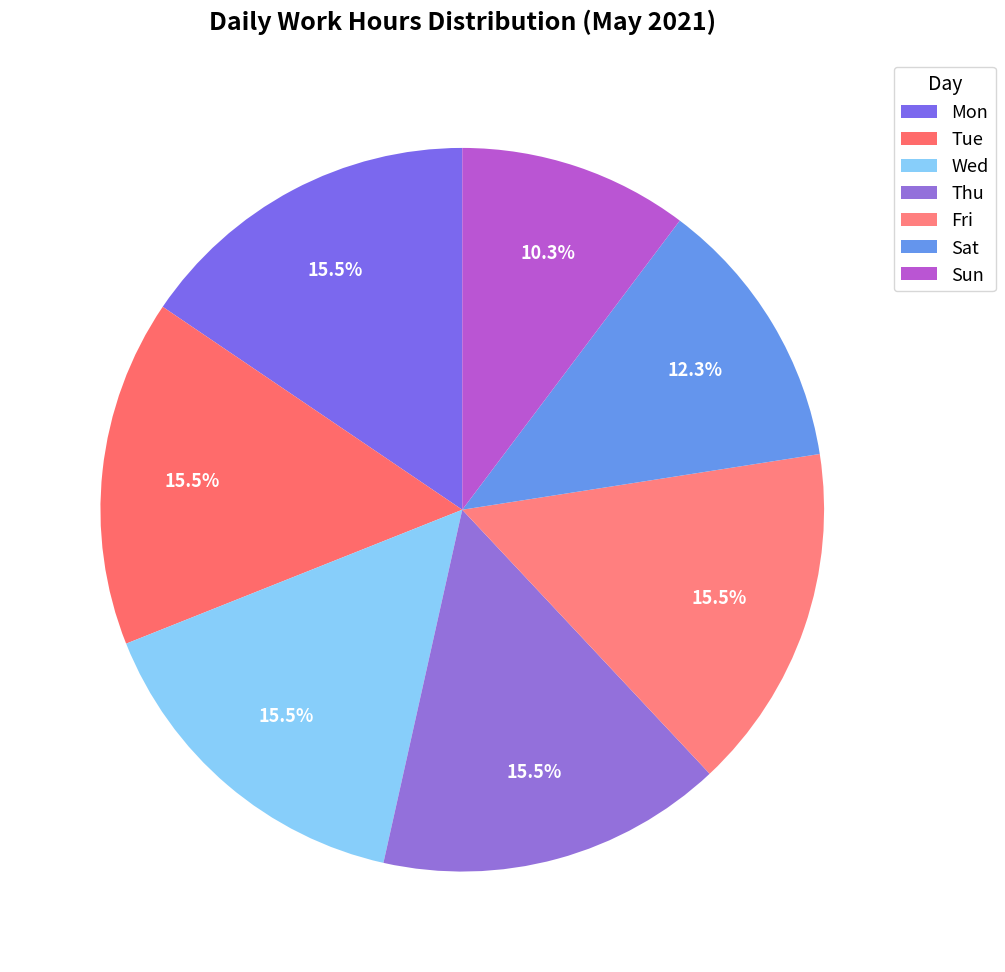

What percentage is NOT represented by Sat?

87.7%